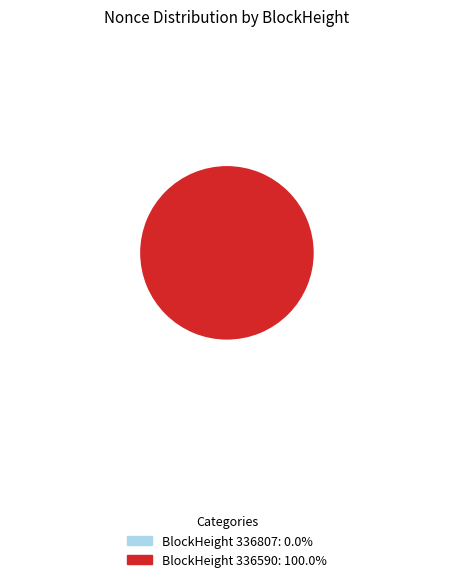

Count the number of slices in the pie.

2